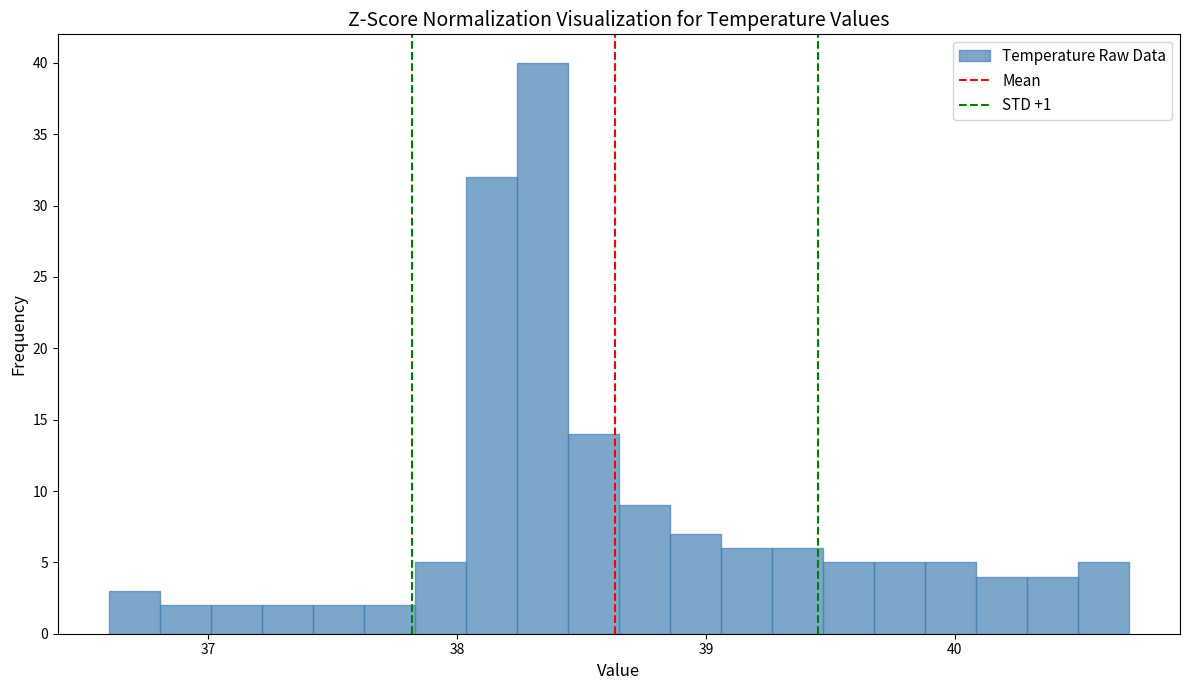

Around what value on the x-axis is the tallest bar? Give the approximate position of its centre, as read against the axis.

38.3